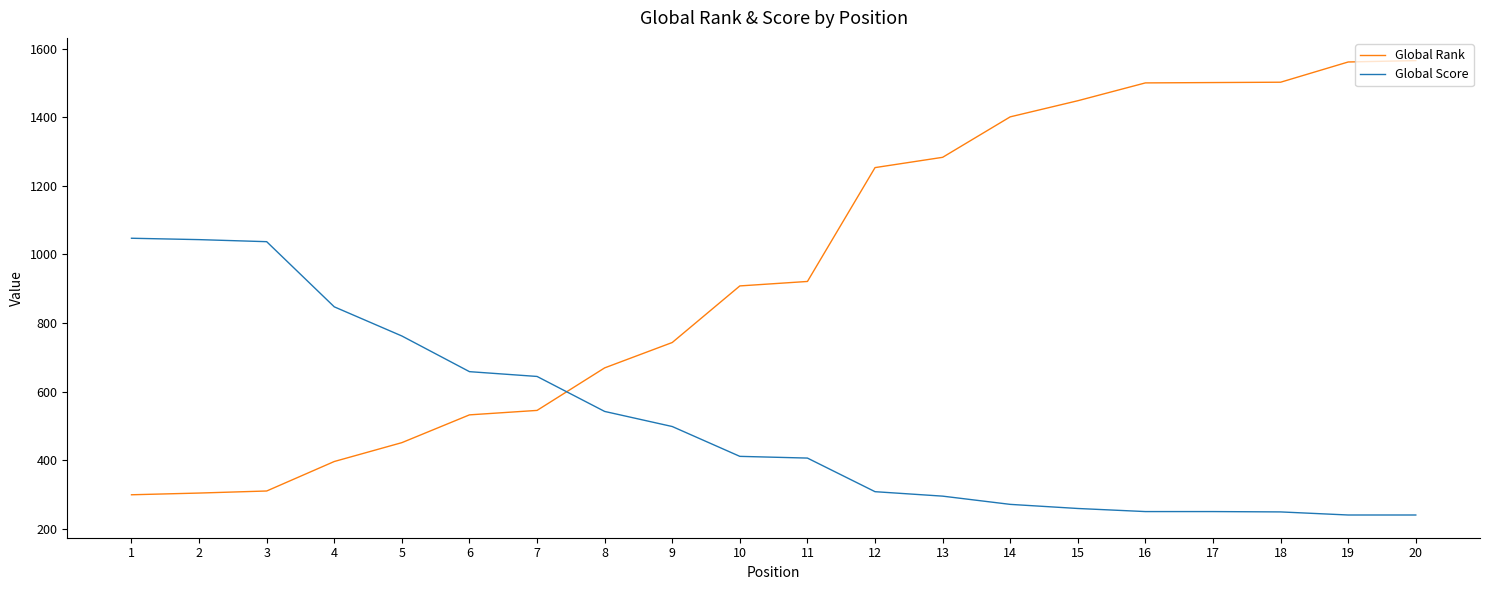

What is the maximum value for Global Score?

1047